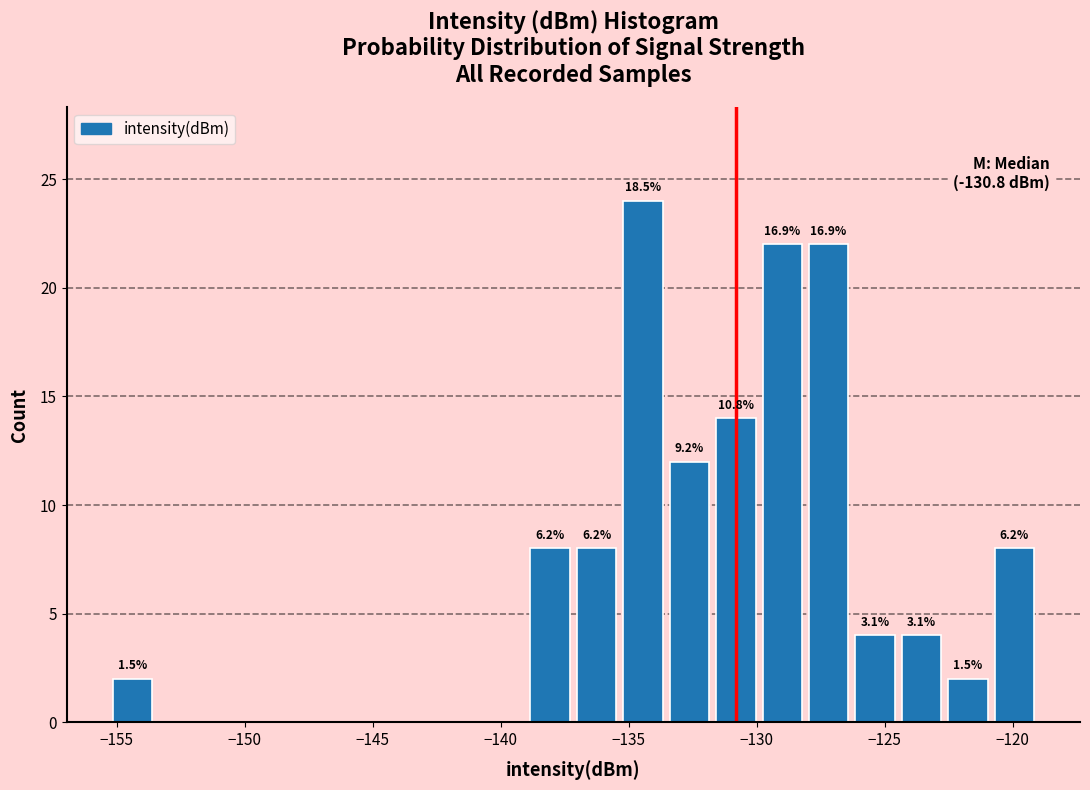

Around what value on the x-axis is the tallest bar? Give the approximate position of its centre, as read against the axis.

-134.5